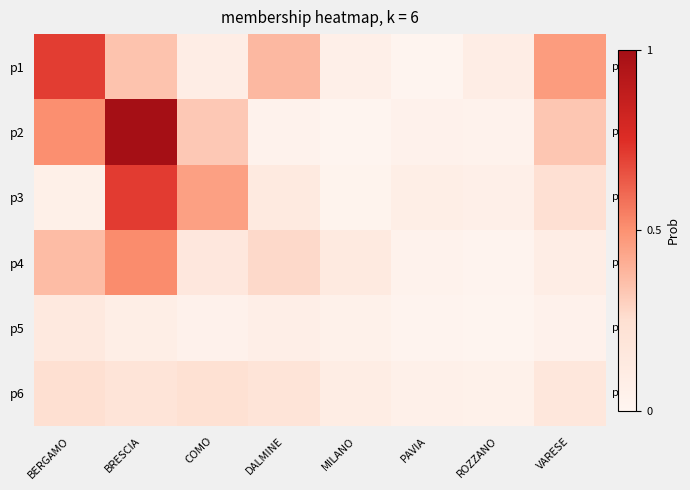

Reading left to right, transcribe all the data shown in this chart.

p1: BERGAMO=0.7	BRESCIA=0.3	COMO=0.1	DALMINE=0.4	MILANO=0.1	PAVIA=0.0	ROZZANO=0.1	VARESE=0.5
p2: BERGAMO=0.5	BRESCIA=1.0	COMO=0.3	DALMINE=0.0	MILANO=0.0	PAVIA=0.0	ROZZANO=0.0	VARESE=0.3
p3: BERGAMO=0.1	BRESCIA=0.7	COMO=0.5	DALMINE=0.1	MILANO=0.0	PAVIA=0.1	ROZZANO=0.1	VARESE=0.2
p4: BERGAMO=0.4	BRESCIA=0.5	COMO=0.2	DALMINE=0.3	MILANO=0.1	PAVIA=0.0	ROZZANO=0.0	VARESE=0.1
p5: BERGAMO=0.1	BRESCIA=0.1	COMO=0.0	DALMINE=0.1	MILANO=0.0	PAVIA=0.0	ROZZANO=0.0	VARESE=0.0
p6: BERGAMO=0.2	BRESCIA=0.2	COMO=0.2	DALMINE=0.2	MILANO=0.1	PAVIA=0.1	ROZZANO=0.0	VARESE=0.2